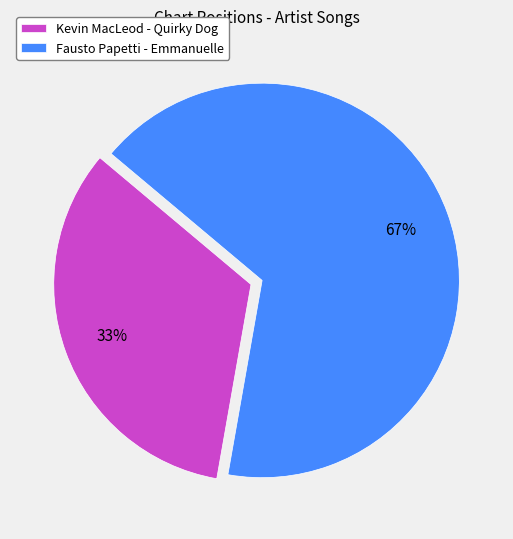

Does Fausto Papetti - Emmanuelle account for over 50% of the chart?

Yes